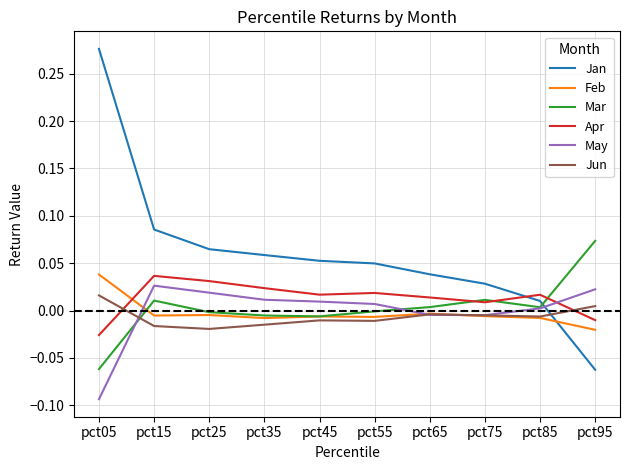

How many times do Feb and Jan cross each other?

1